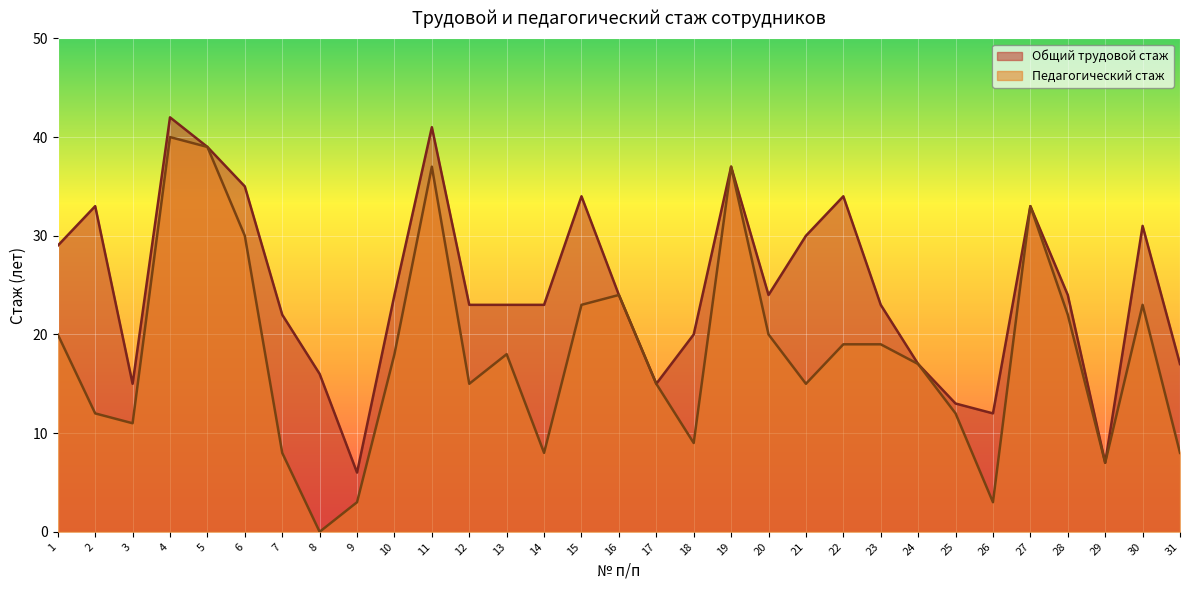

The value of Общий трудовой стаж at 12 is 31. True or false?

False